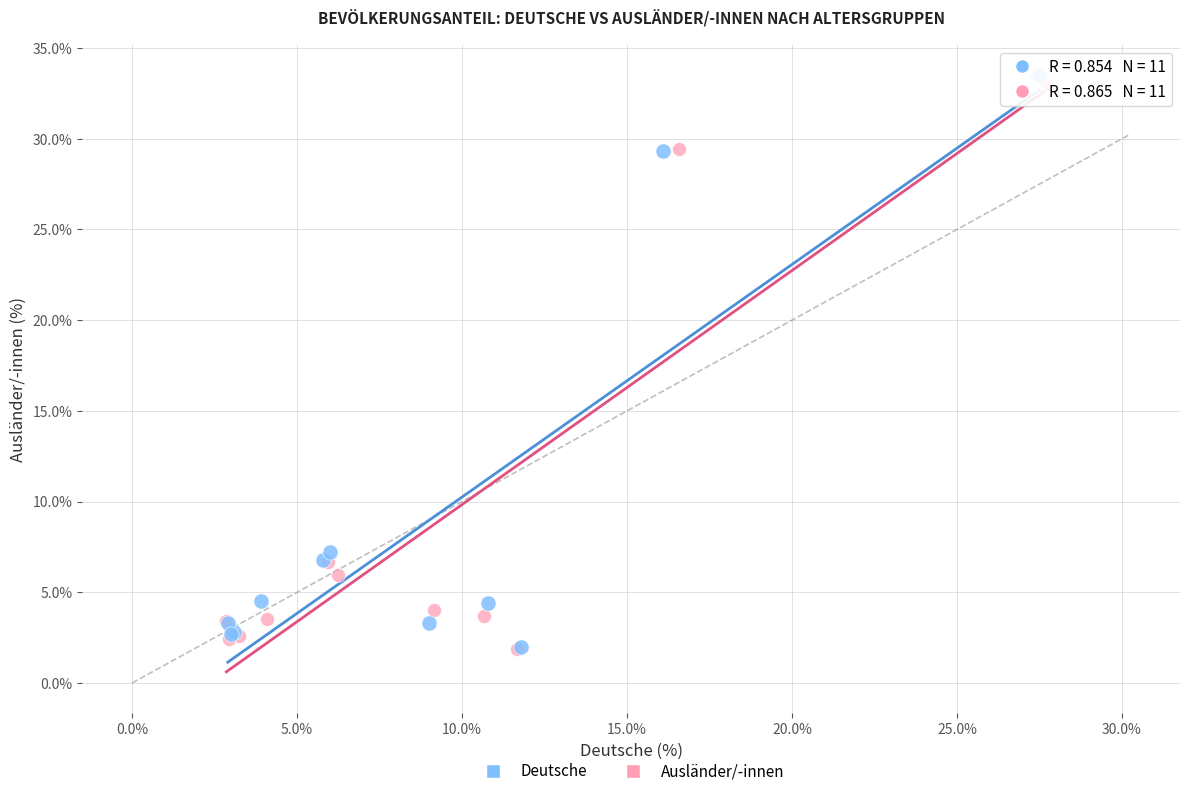

Which series reaches the maximum Y coordinate?

Deutsche